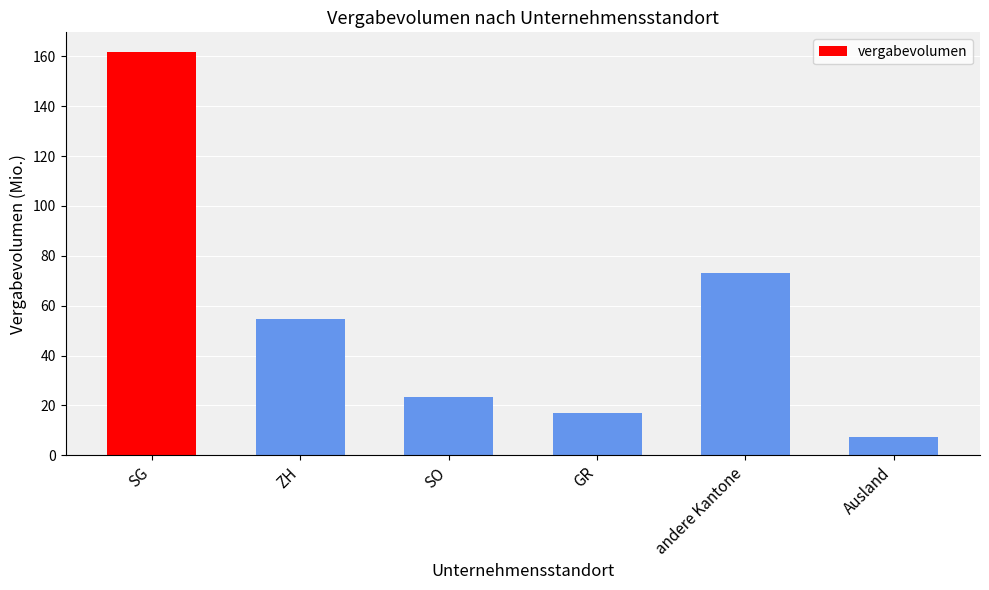

What is the change in value from SG to GR?

-144.8